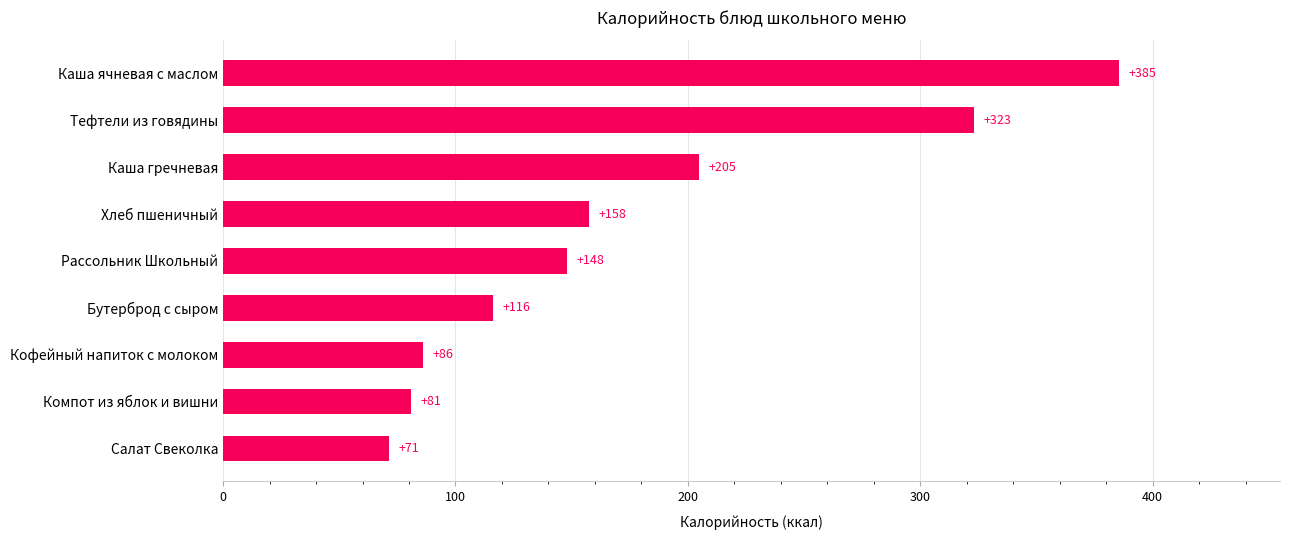

Approximately how many times larger is the value at Компот из яблок и вишни compared to Тефтели из говядины?

0.3